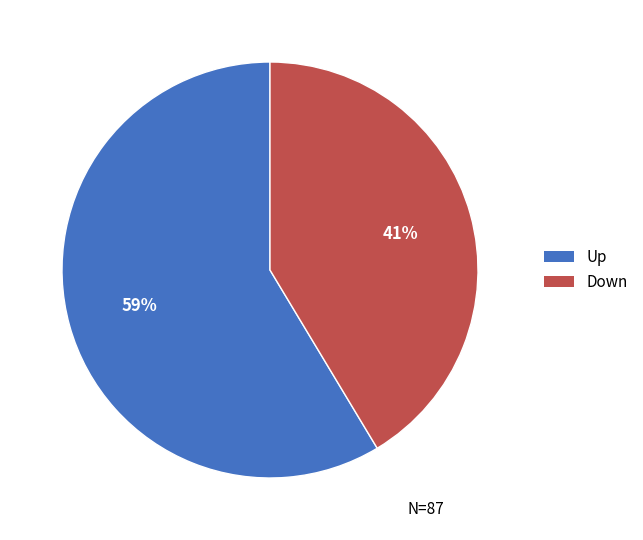

How many slices are in this pie chart?

2